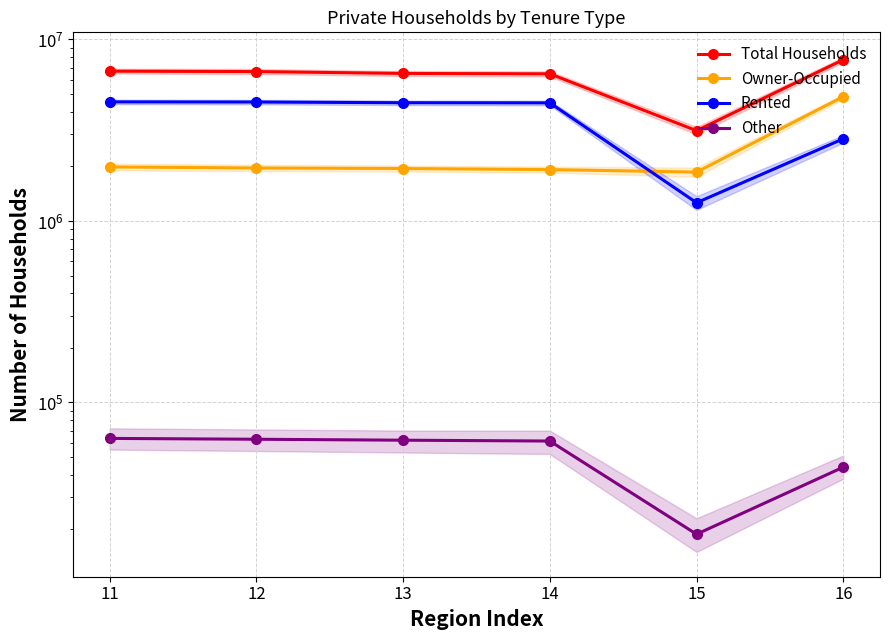

What is the total value across all series at 12?

13200437